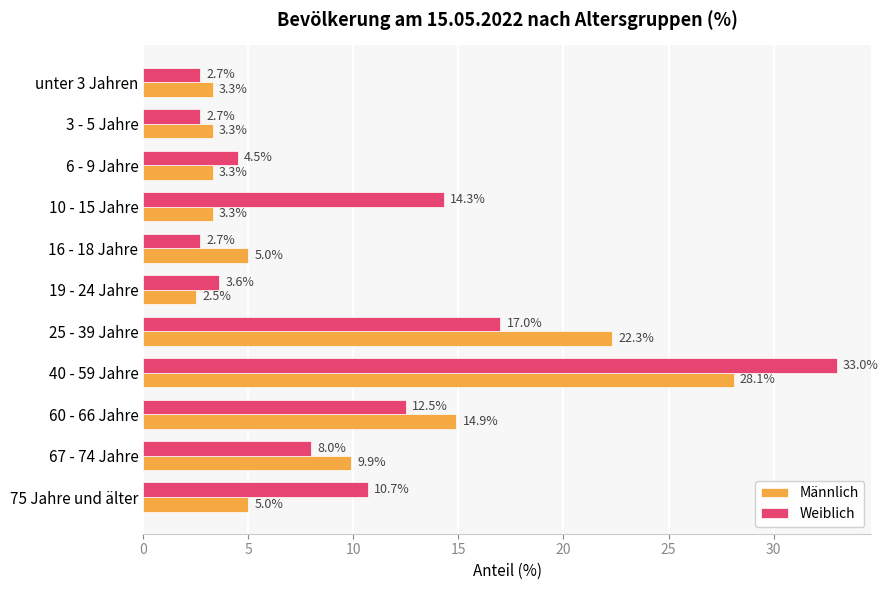

What is the sum of all Weiblich values?

111.7